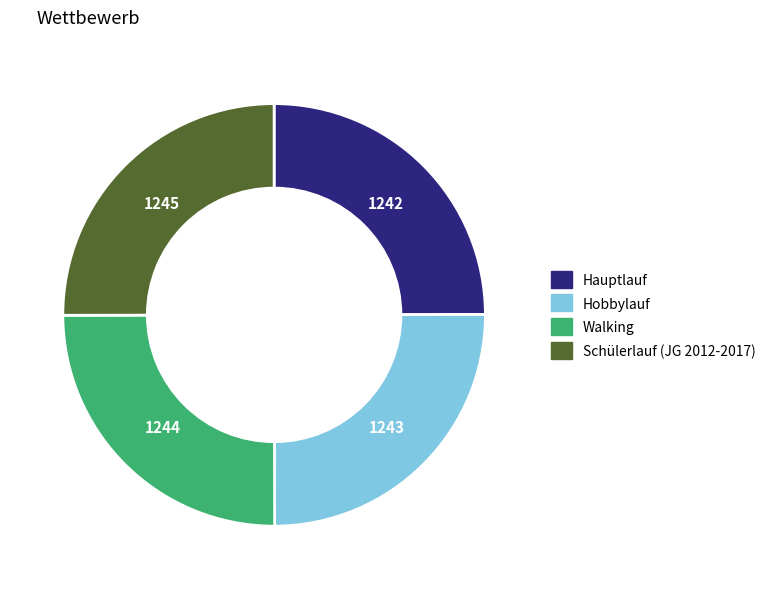

What is the ratio of the value at Schülerlauf (JG 2012-2017) to the value at Walking?

1.0